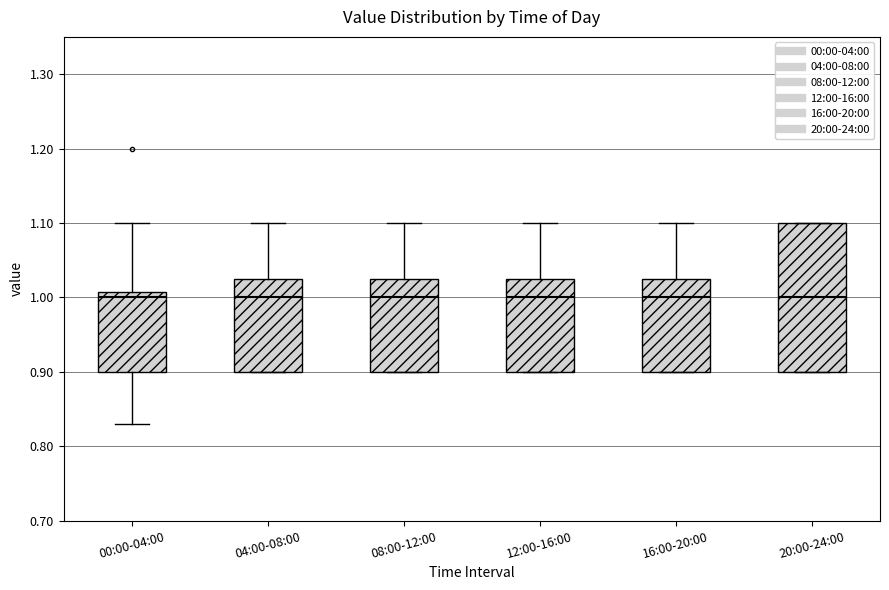

Where is the upper edge of the box for 20:00-24:00 on the y-axis? The values are not printed on the chart, so give them approximately, as read against the axis.

1.10